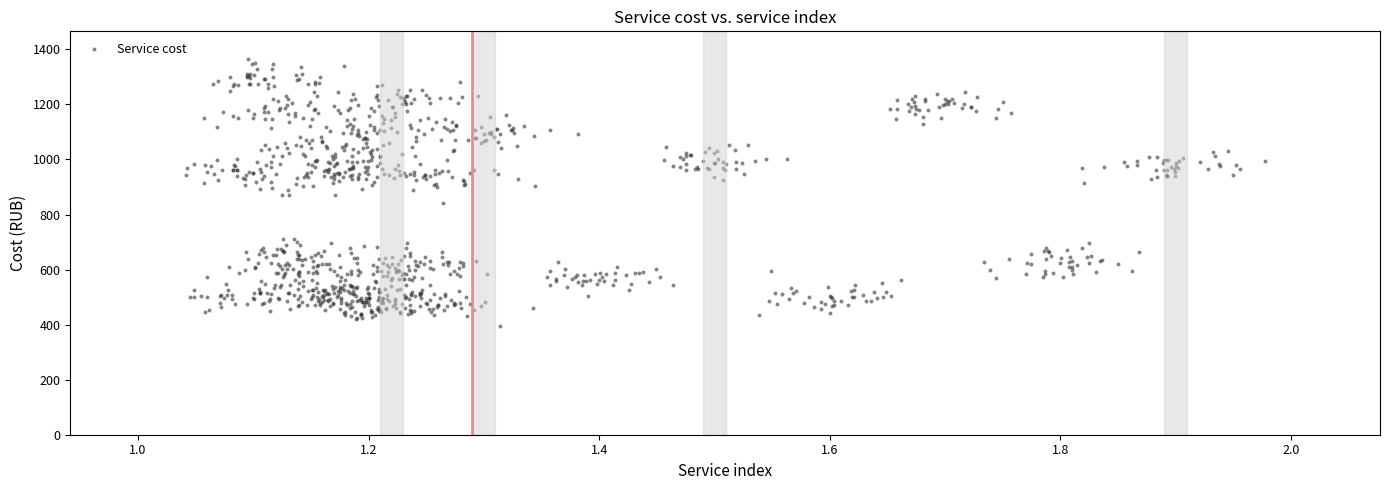

What is the range of X values (max minus min)?

0.9